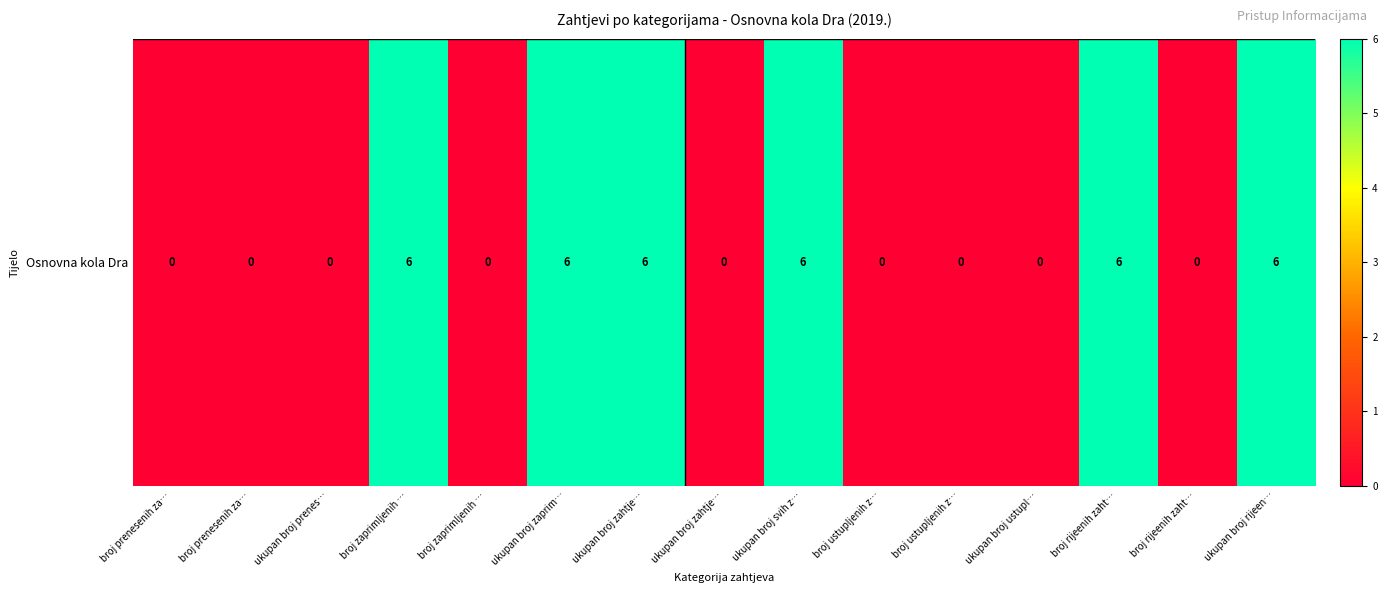

At which category does the chart reach its minimum across all series?

broj prenesenih za…